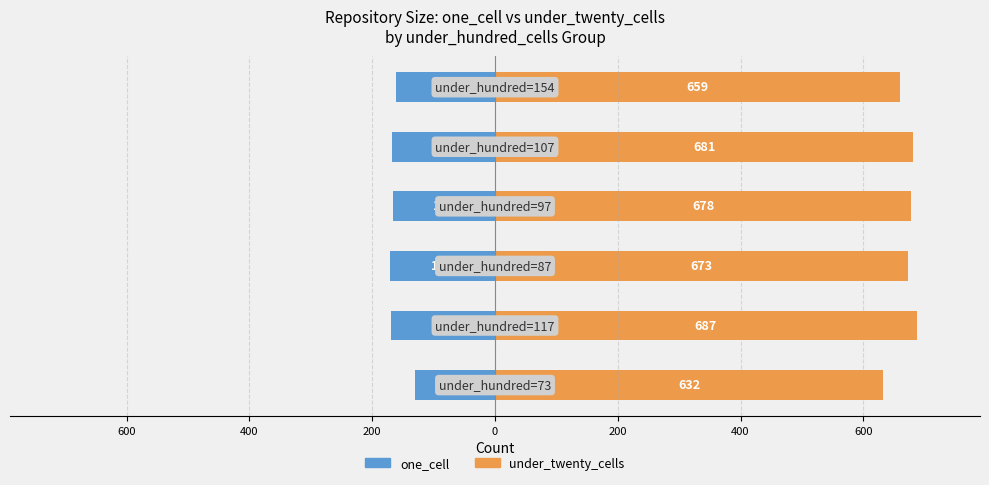

List the series in order of their overall mean, highest first.

under_twenty_cells, one_cell